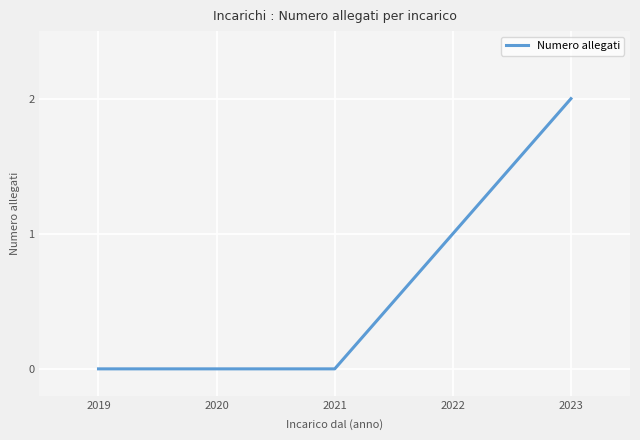

Which has a higher value, 2019 or 2023?

2023